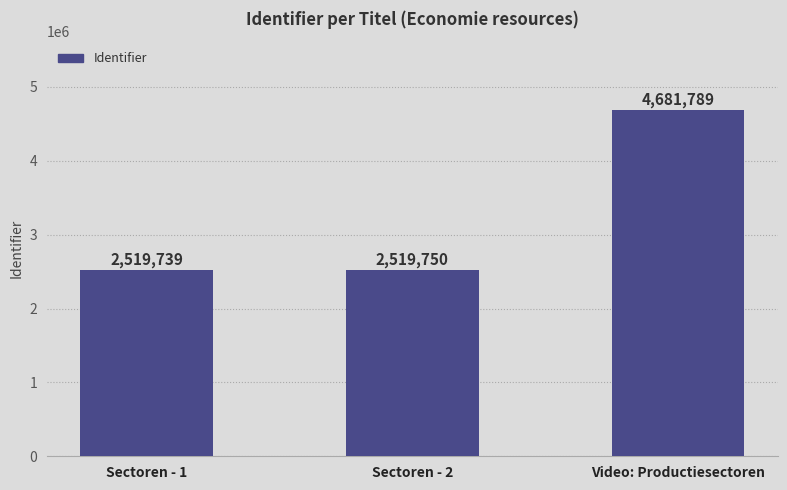

What is the average value?

3240426